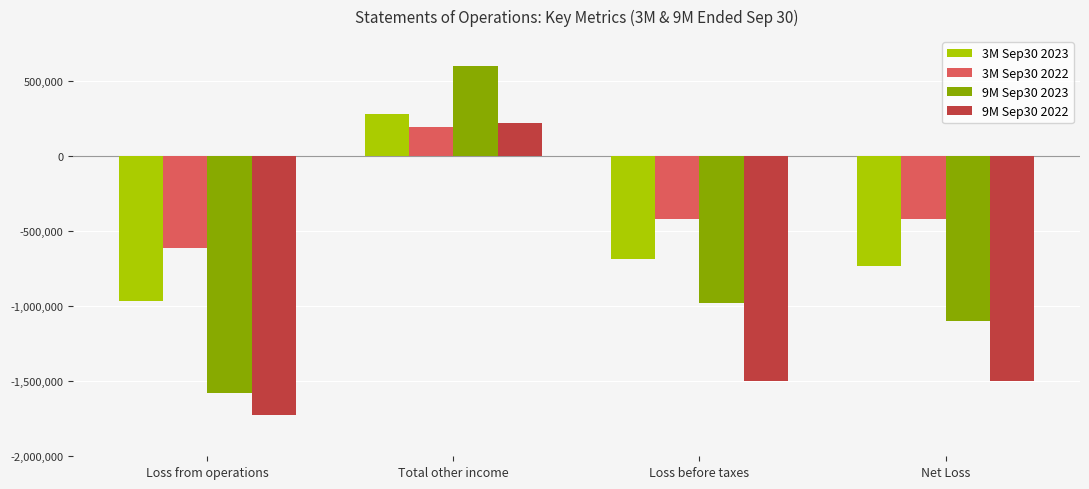

List the series in order of their overall mean, highest first.

3M Sep30 2022, 3M Sep30 2023, 9M Sep30 2023, 9M Sep30 2022